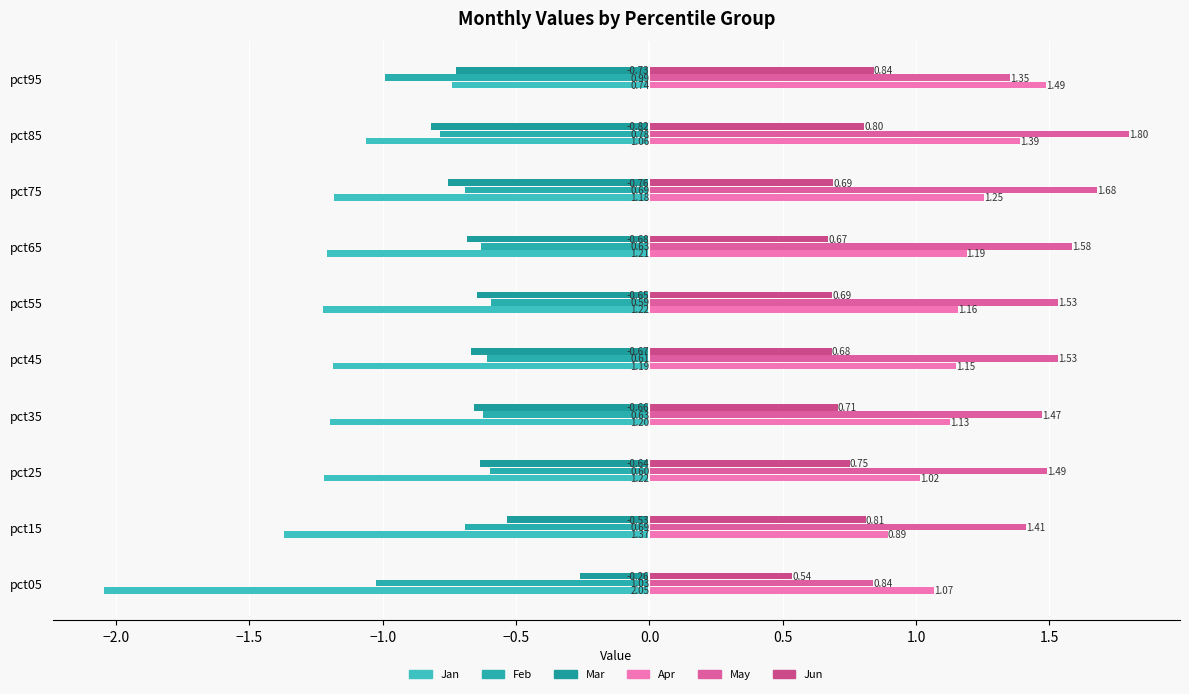

What is the highest value of the May series?

1.8